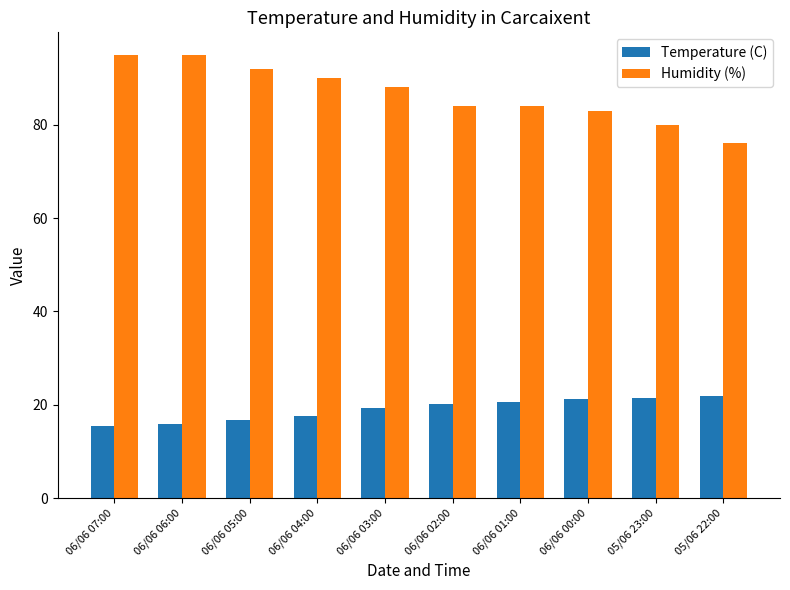

What is the lowest value of the Humidity (%) series?

76.0